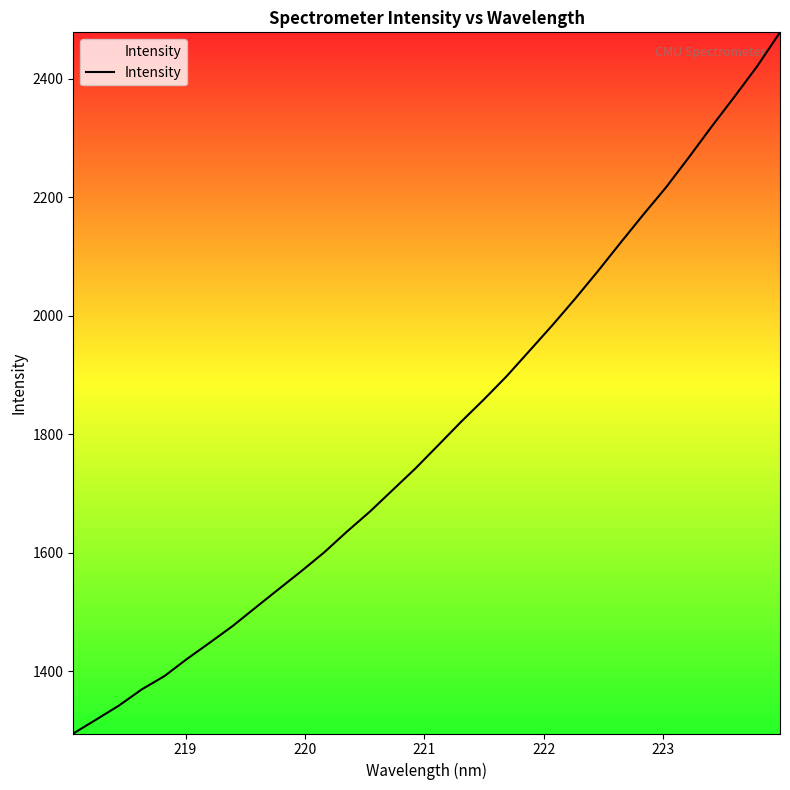

What is the difference between the maximum and minimum values?

1183.2